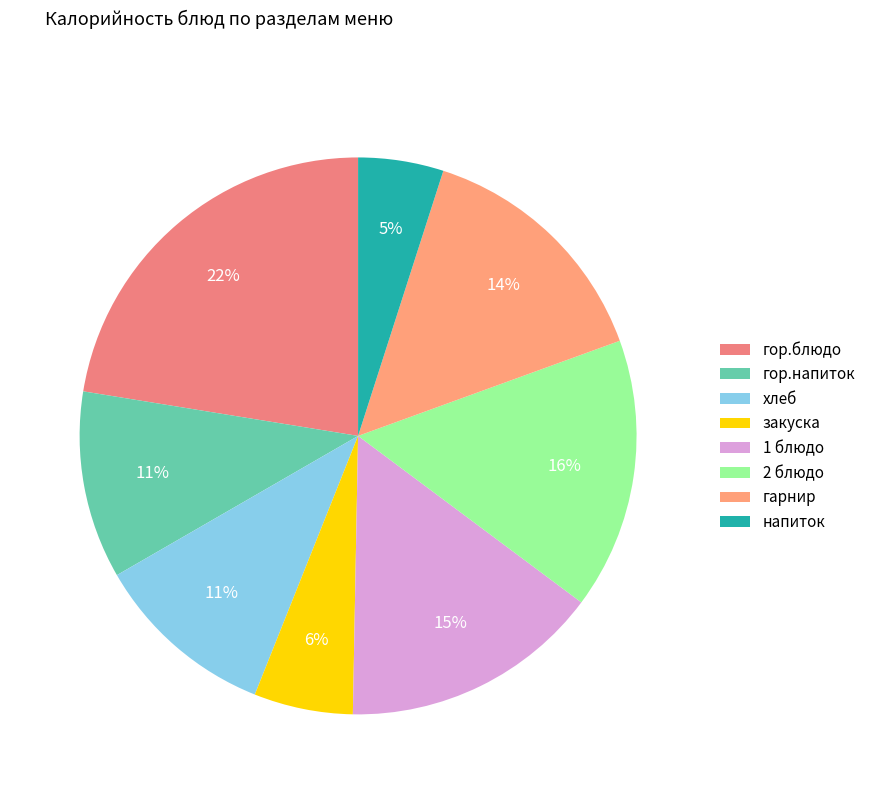

Approximately how many times larger is the value at 1 блюдо compared to гор.напиток?

1.4